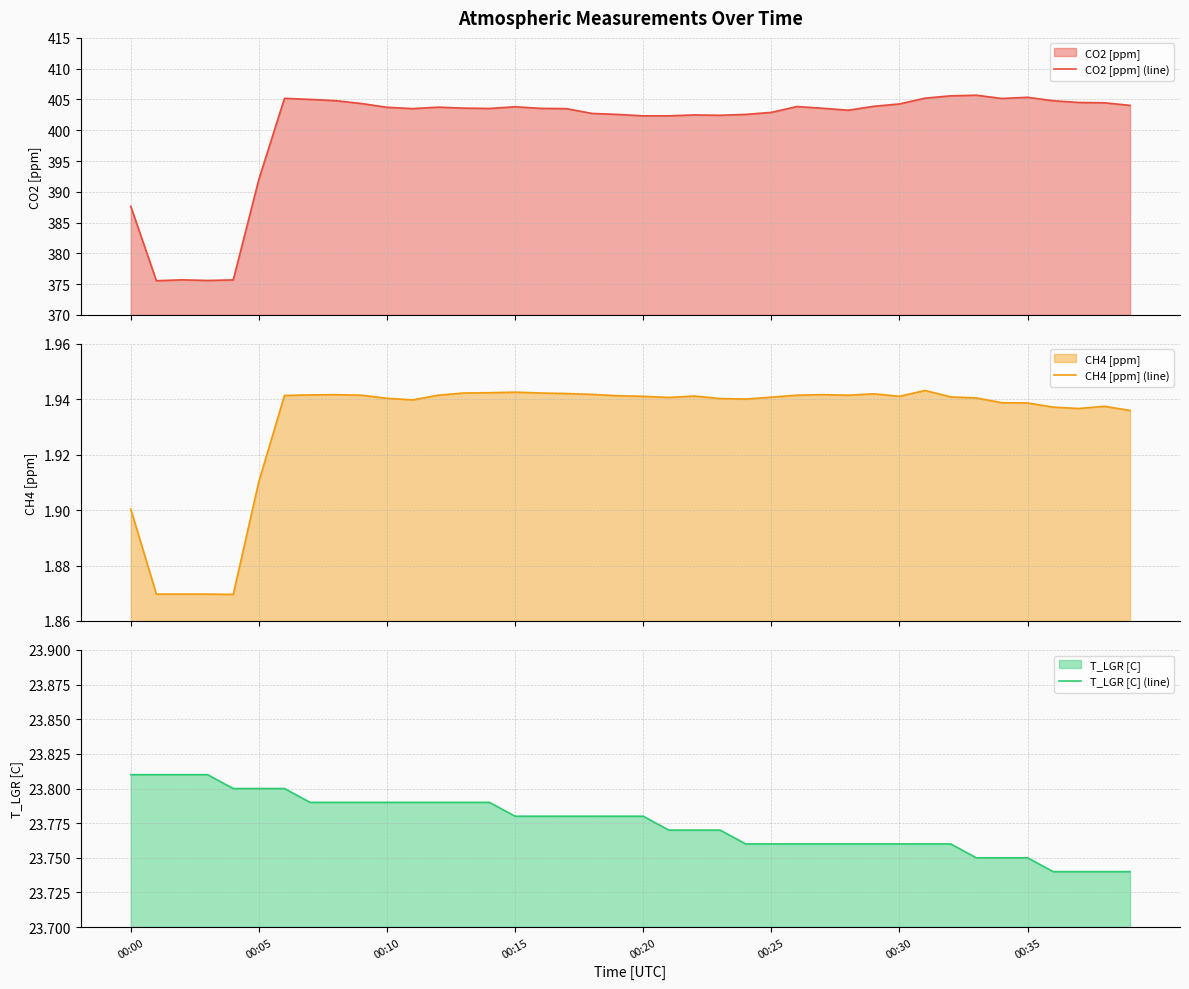

What is the label of the 16th point from the right?

24